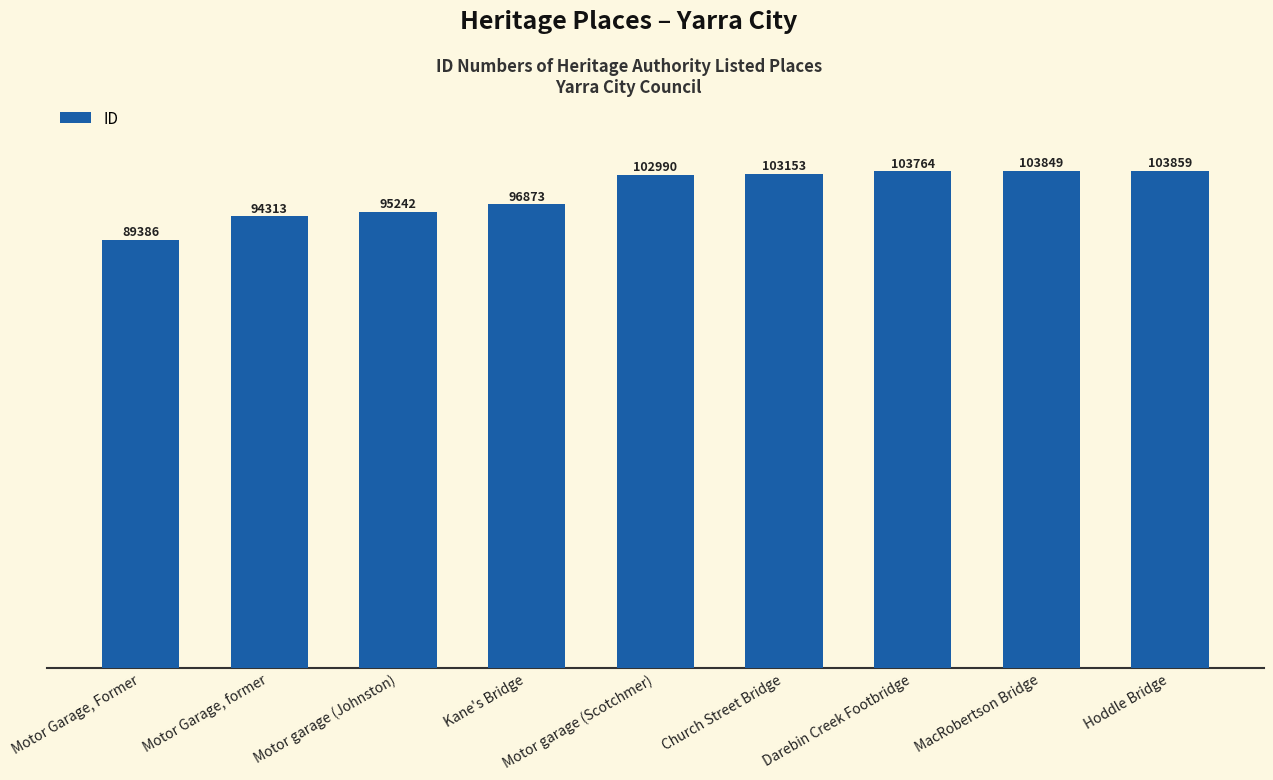

What is the smallest value displayed?

89386